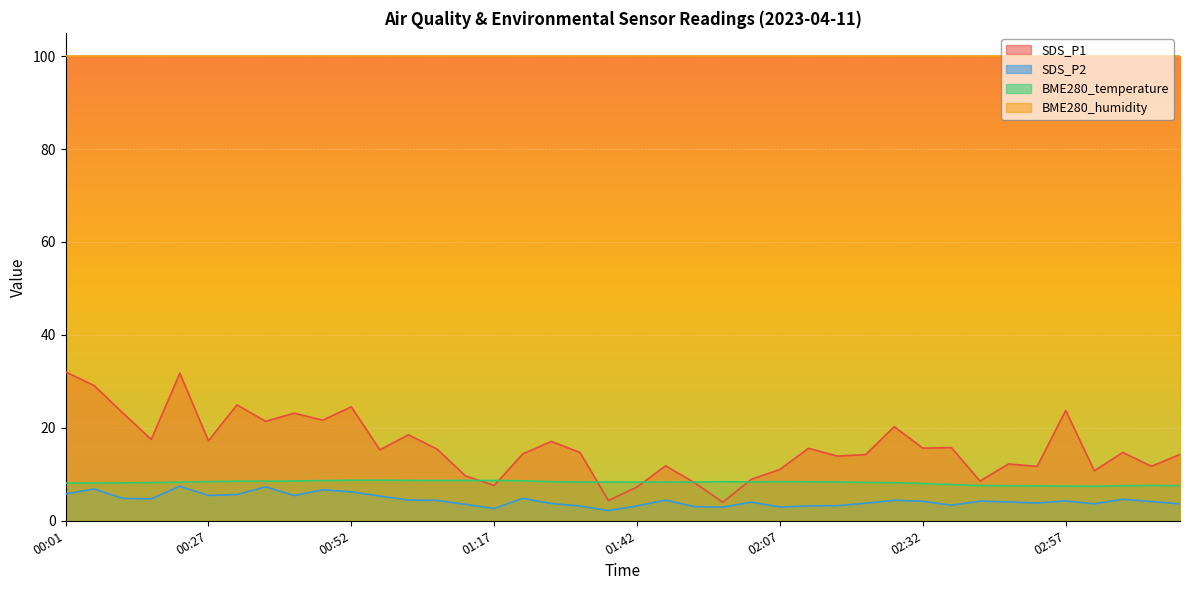

What is the value of the SDS_P2 point at the 28th from the left?

3.2